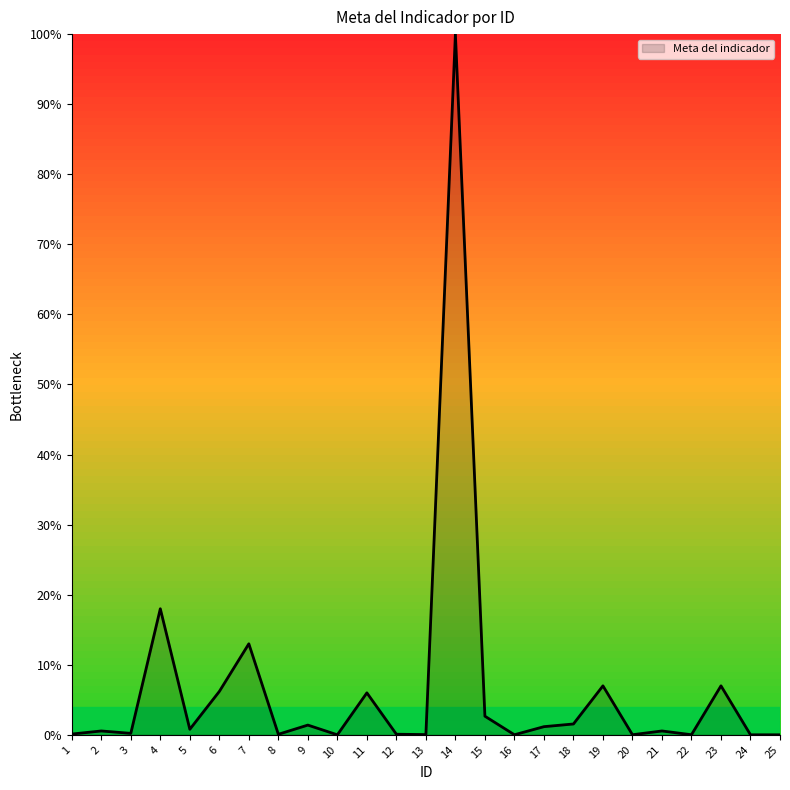

What is the value of the 23rd point from the left?

0.1